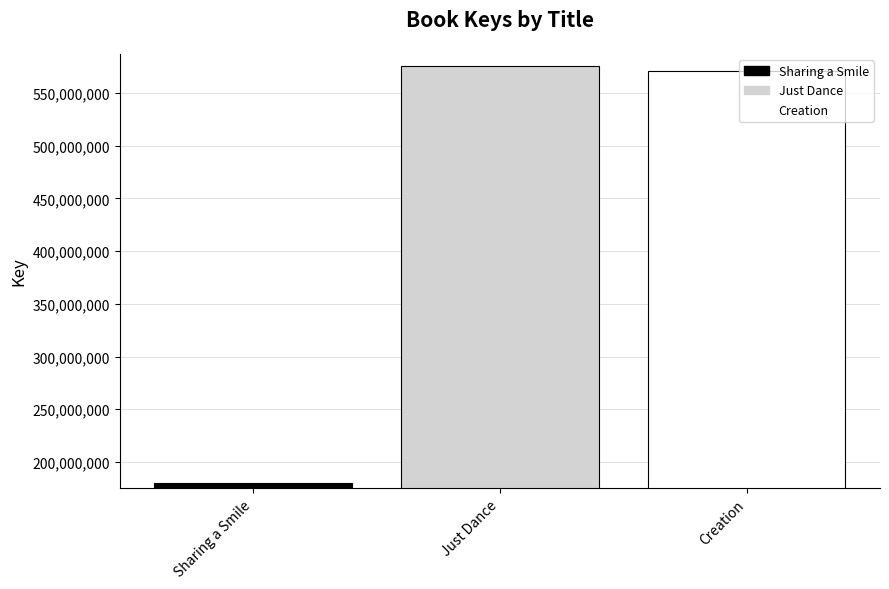

What is the label of the 1st bar from the left?

Sharing a Smile